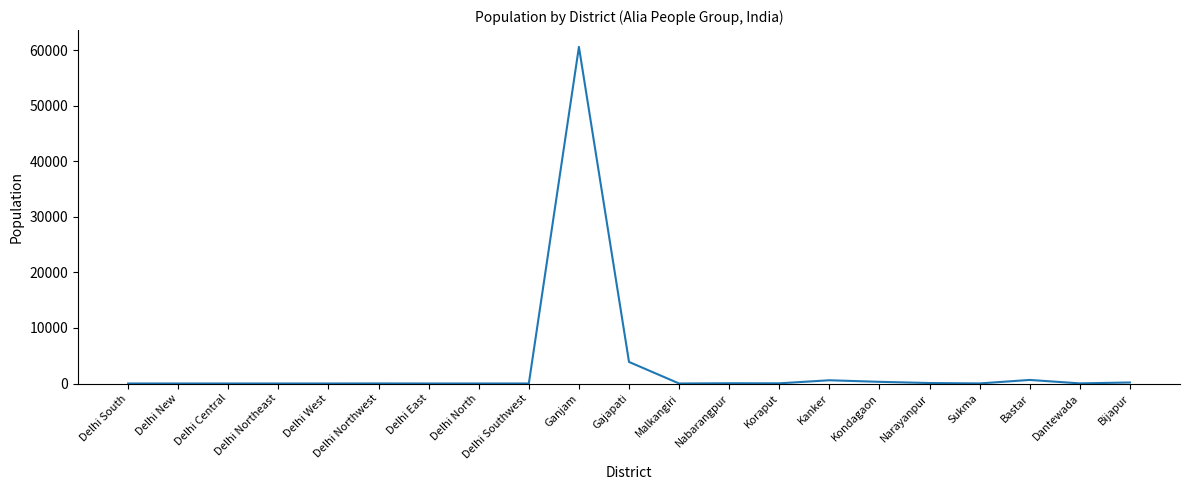

The value at Ganjam is 103512. True or false?

False